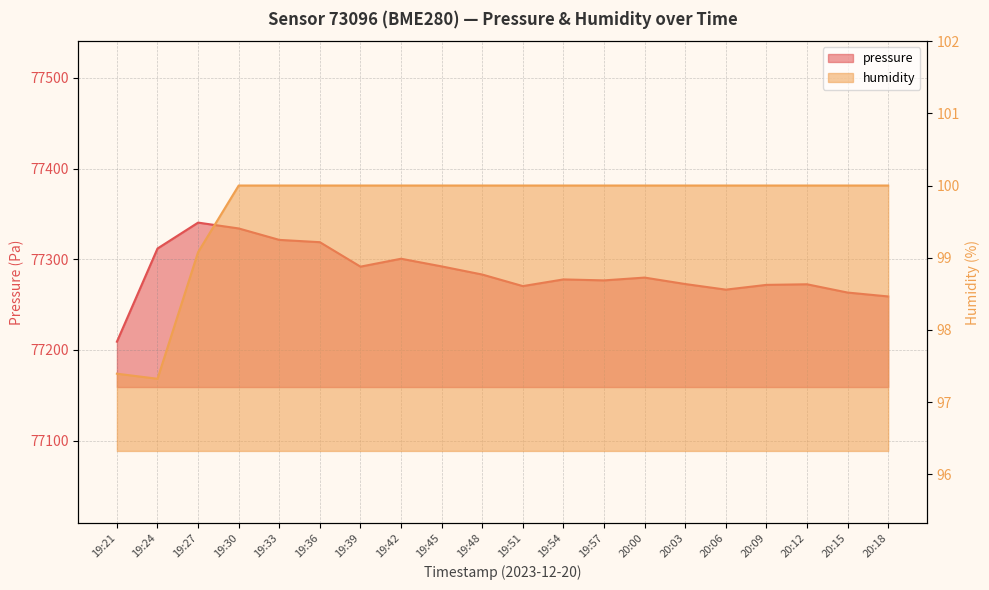

At 19:27, list the series in order from smallest to largest.

humidity, pressure